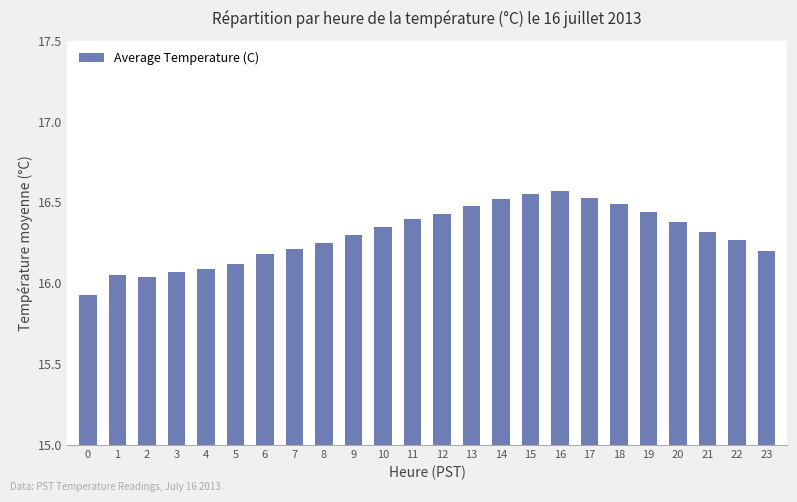

What is the ratio of the value at 12 to the value at 19?

1.0